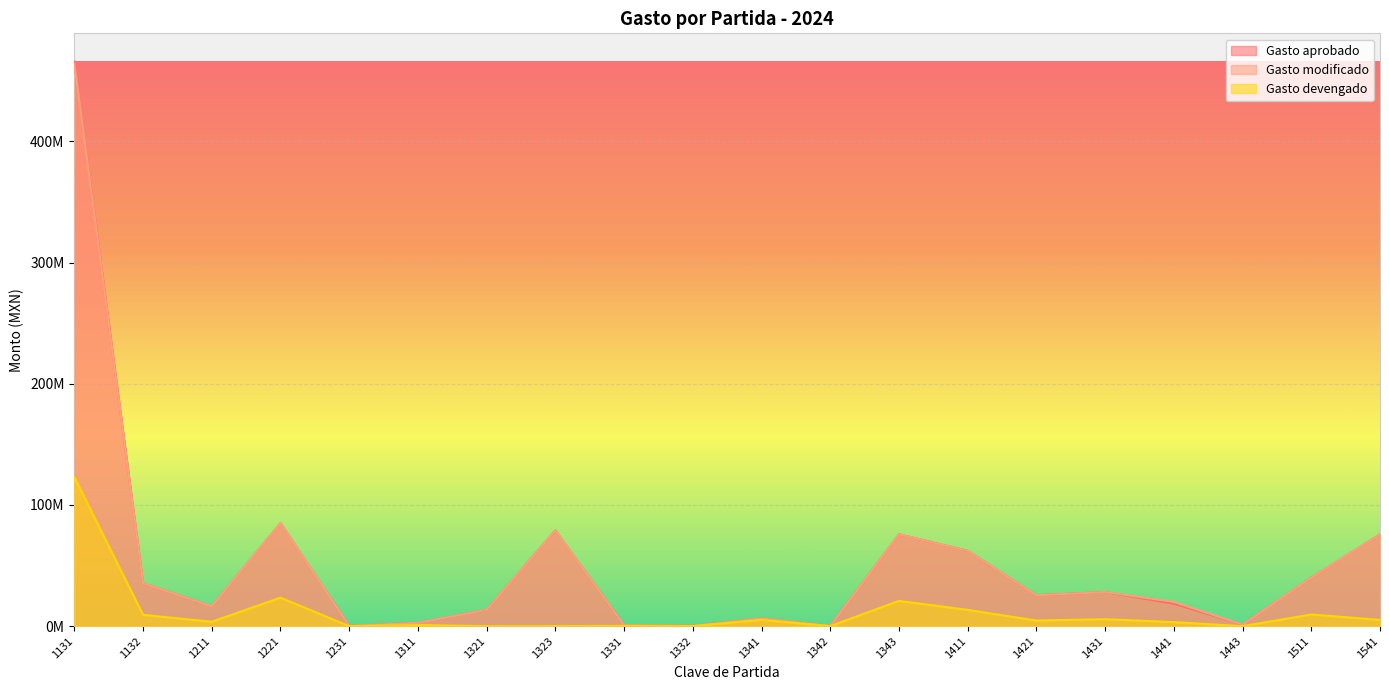

Does the chart display data point markers on the line(s)?

No